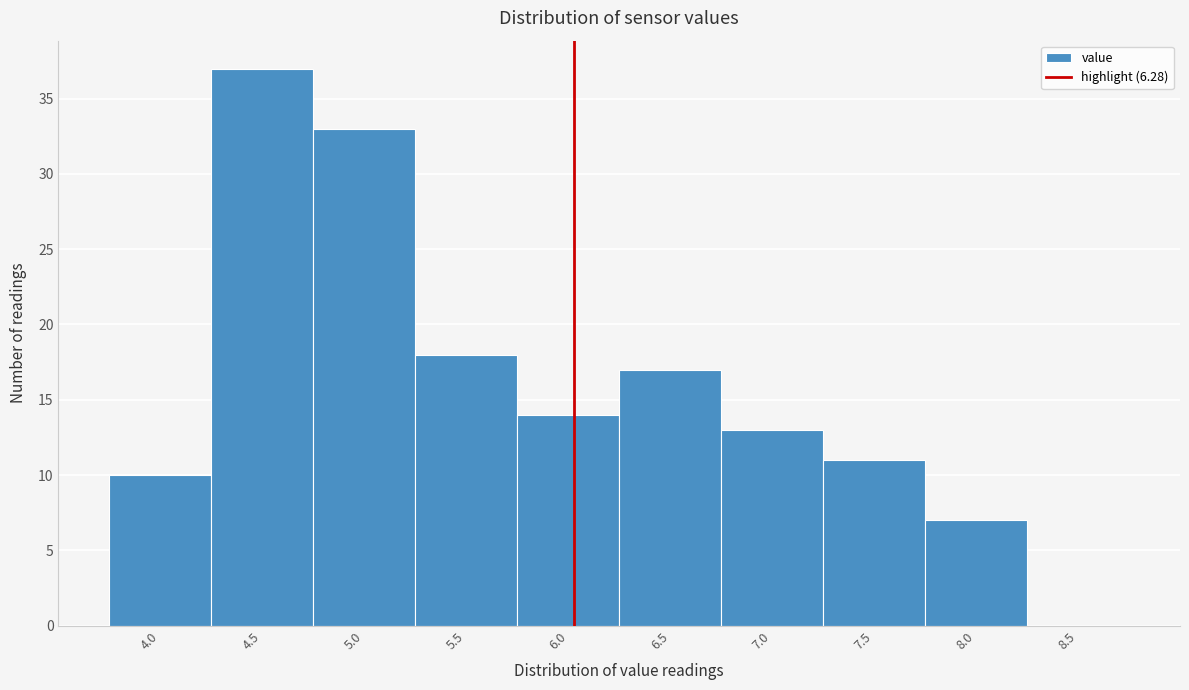

Reading right to left, list all the values displayed in this chart.

8.5=0	8.0=7	7.5=11	7.0=13	6.5=17	6.0=14	5.5=18	5.0=33	4.5=37	4.0=10